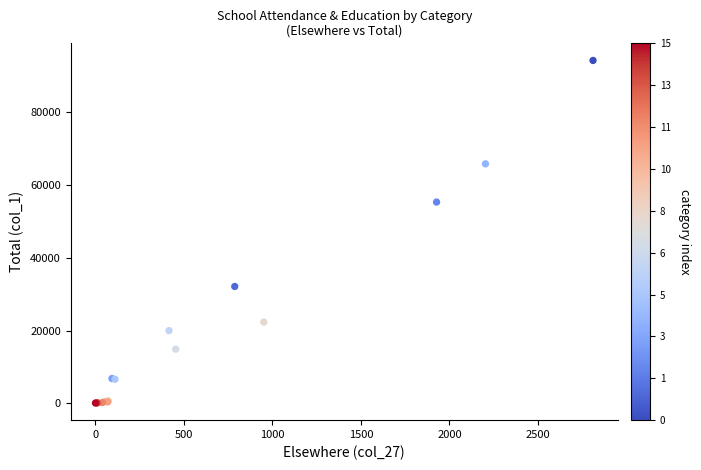

What Y value in the scatter plot is closest to 47192?

55358